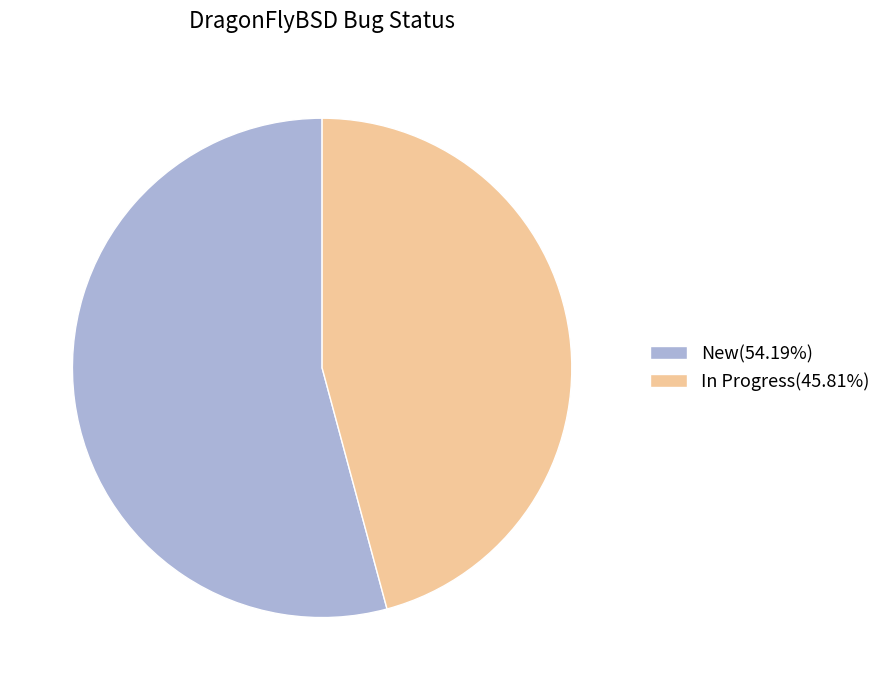

Between In Progress and New, which is larger?

New